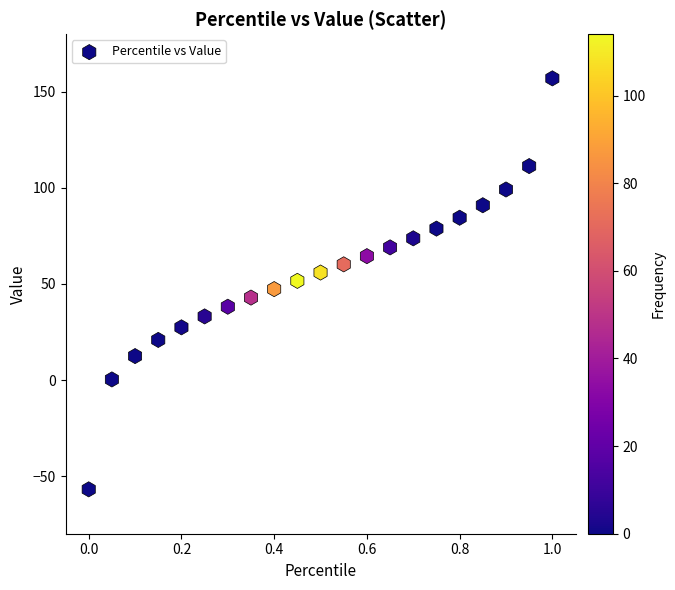

What is the range of X values (max minus min)?

1.0